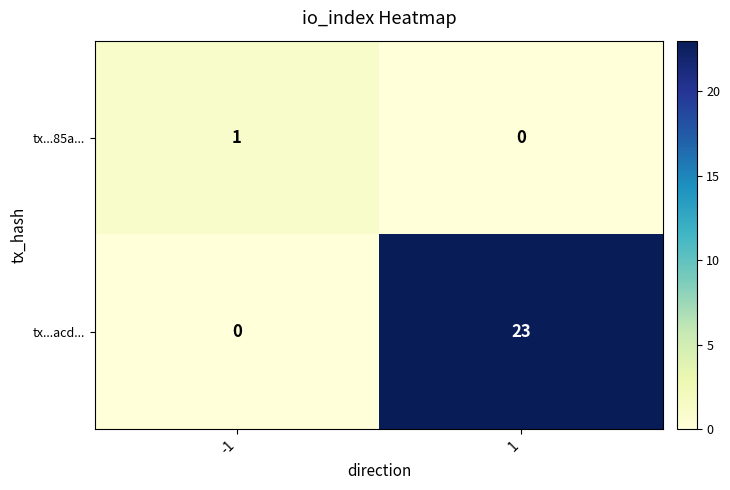

What is the sum of all tx...acd... values?

23